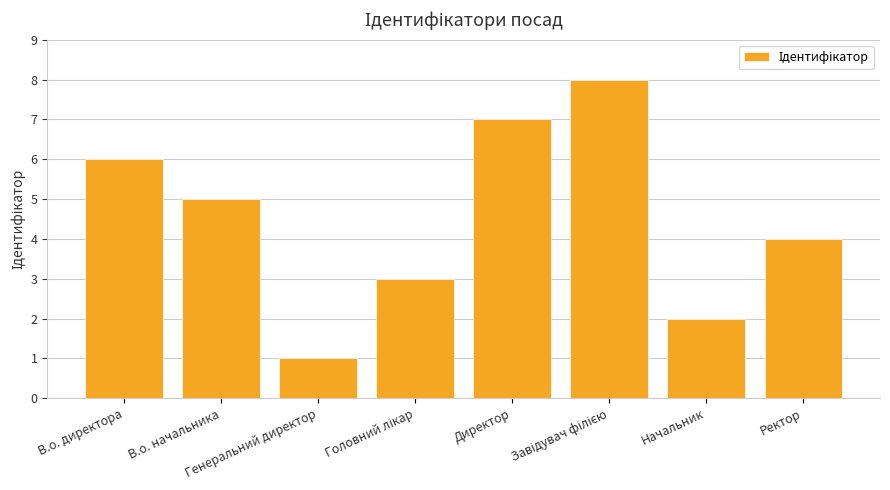

Are the bars horizontal?

No